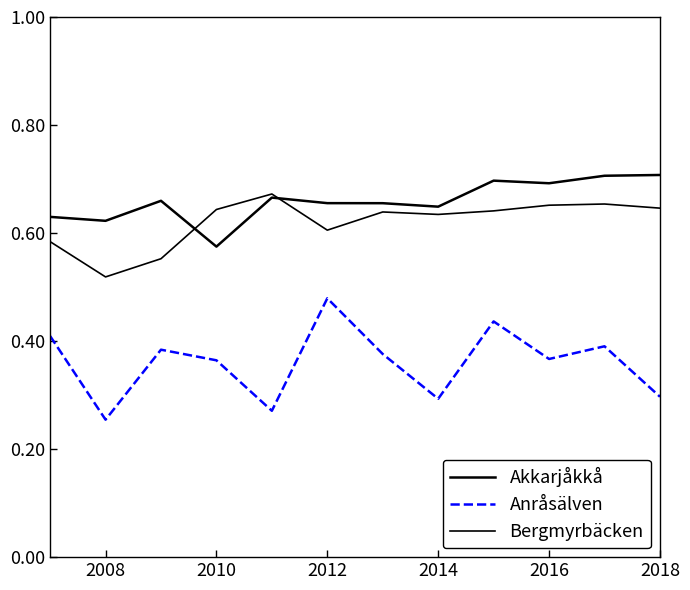

What is the difference between the maximum and minimum values in the Akkarjåkkå series?

0.1